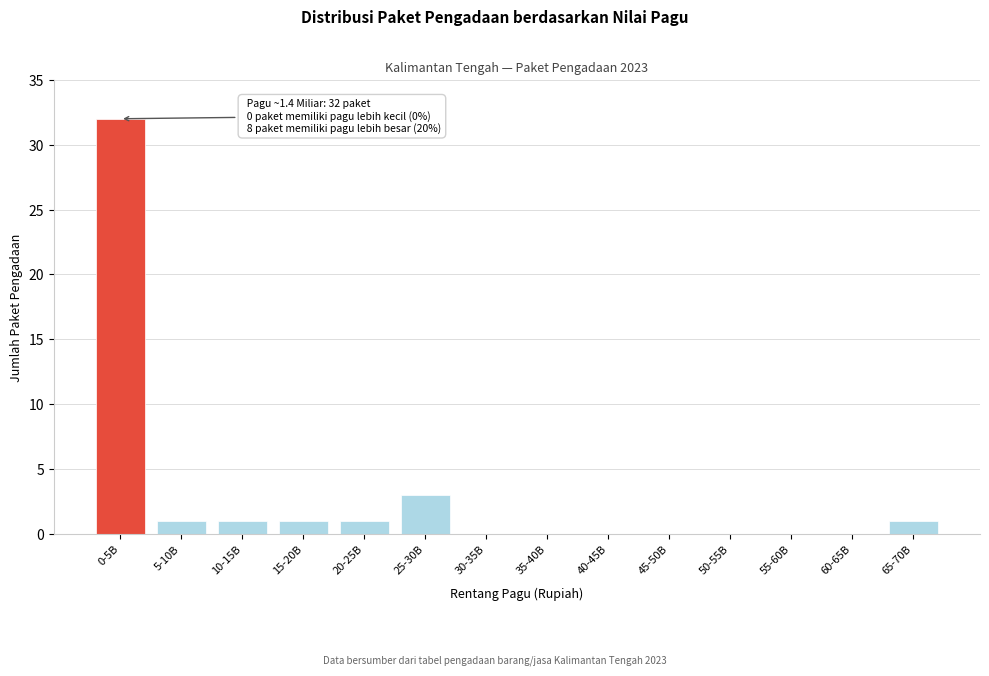

Reading left to right, list all the values displayed in this chart.

0-5B=32	5-10B=1	10-15B=1	15-20B=1	20-25B=1	25-30B=3	30-35B=0	35-40B=0	40-45B=0	45-50B=0	50-55B=0	55-60B=0	60-65B=0	65-70B=1